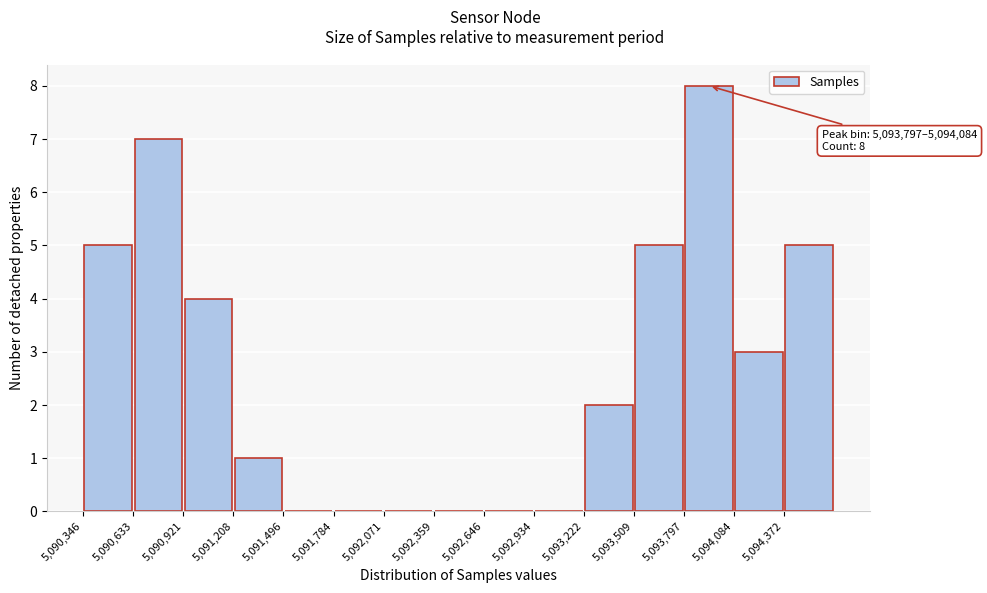

Which range on the x-axis has the tallest bar?

5093800 to 5094100